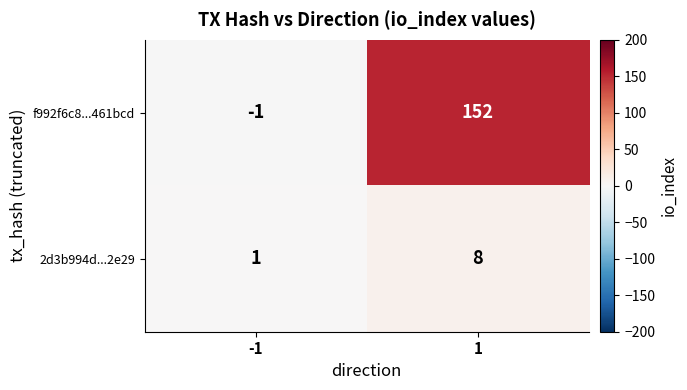

Which category has the lowest value across all series?

-1